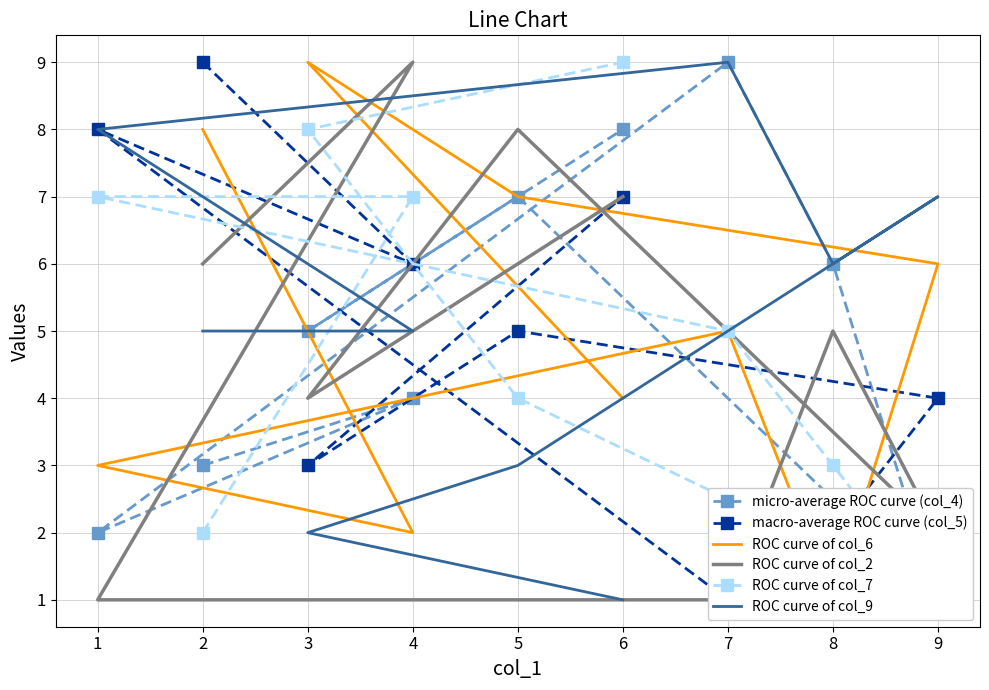

What are all the series names shown in the legend?

micro-average ROC curve (col_4), macro-average ROC curve (col_5), ROC curve of col_6, ROC curve of col_2, ROC curve of col_7, ROC curve of col_9